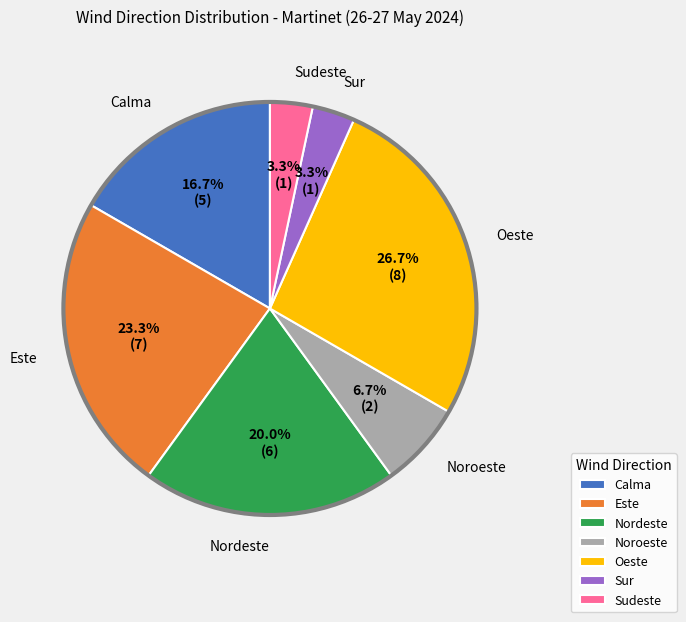

Which category has the biggest portion of the pie?

Oeste